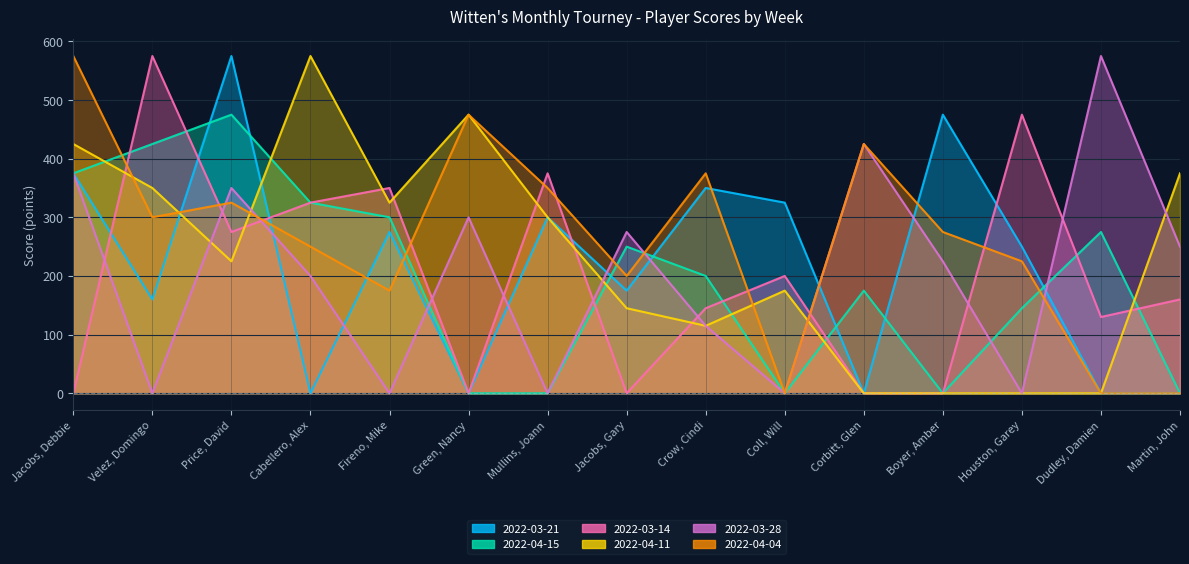

How many positive values does the 2022-04-04 series have?

12